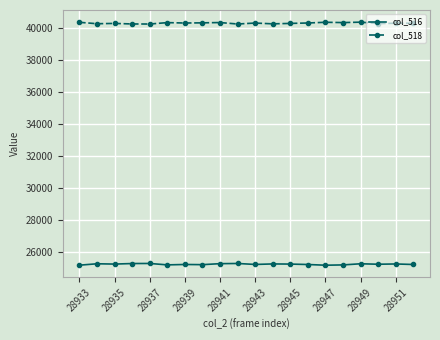

True or false: col_518 and col_516 intersect in this chart.

False